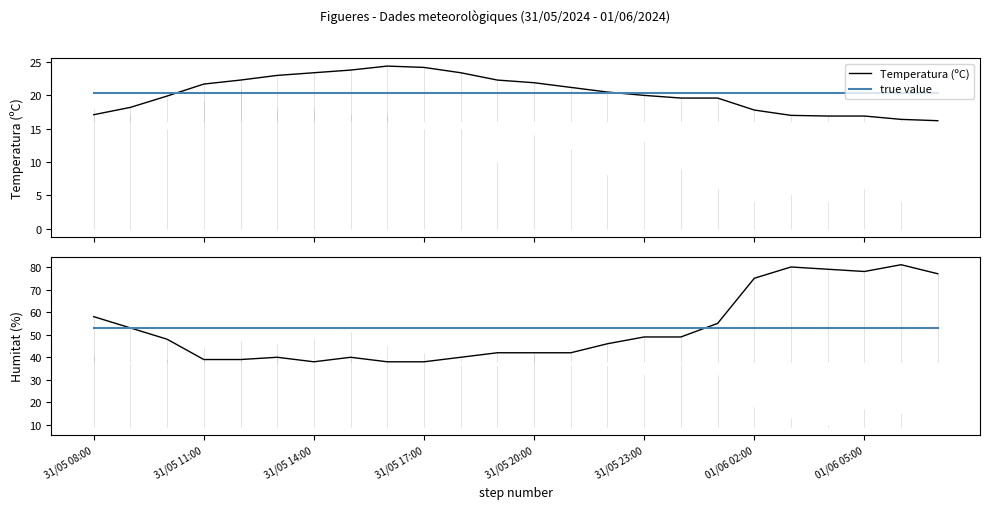

What is the lowest value of the true value series?

52.8